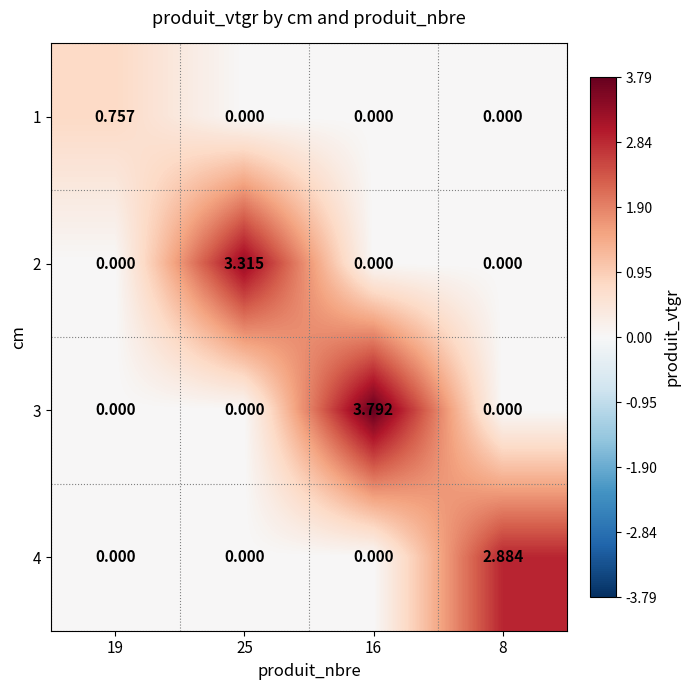

List the series in order of their peak value, highest first.

3, 2, 4, 1